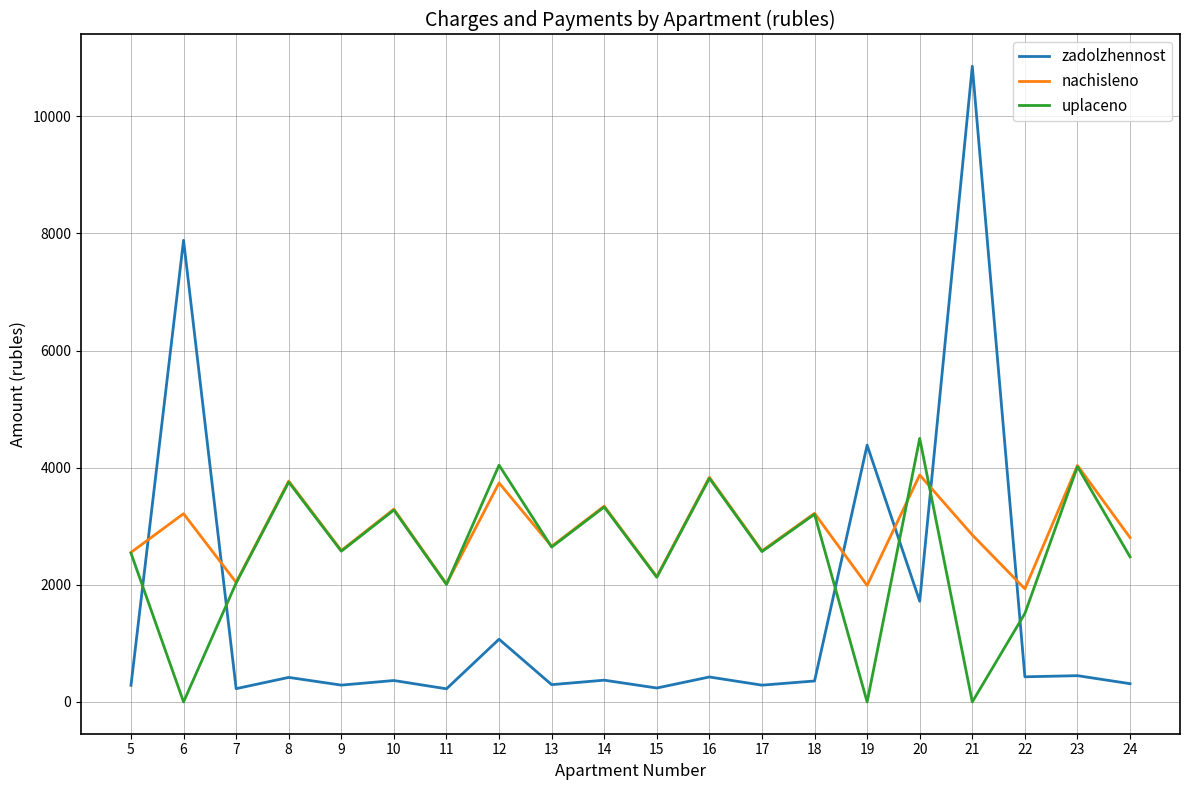

At which category does the chart reach its peak across all series?

21